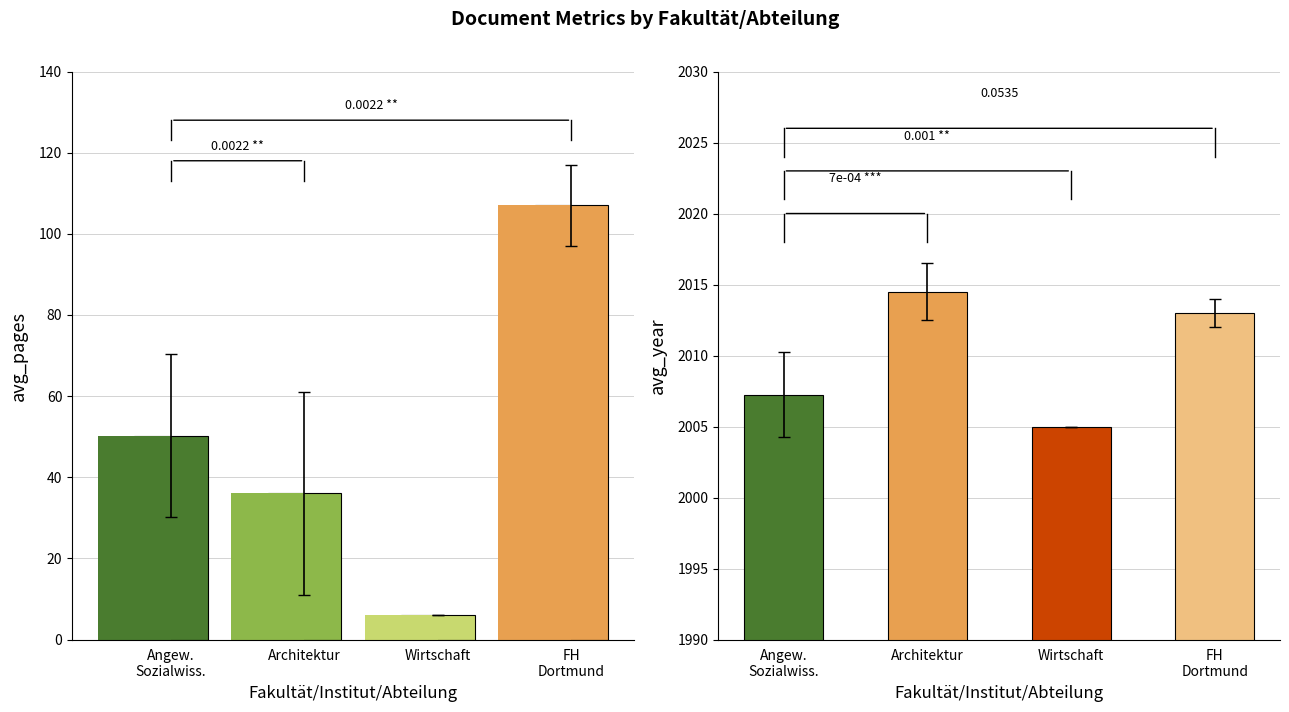

What is the average value of the Avg. Year series?

2009.9